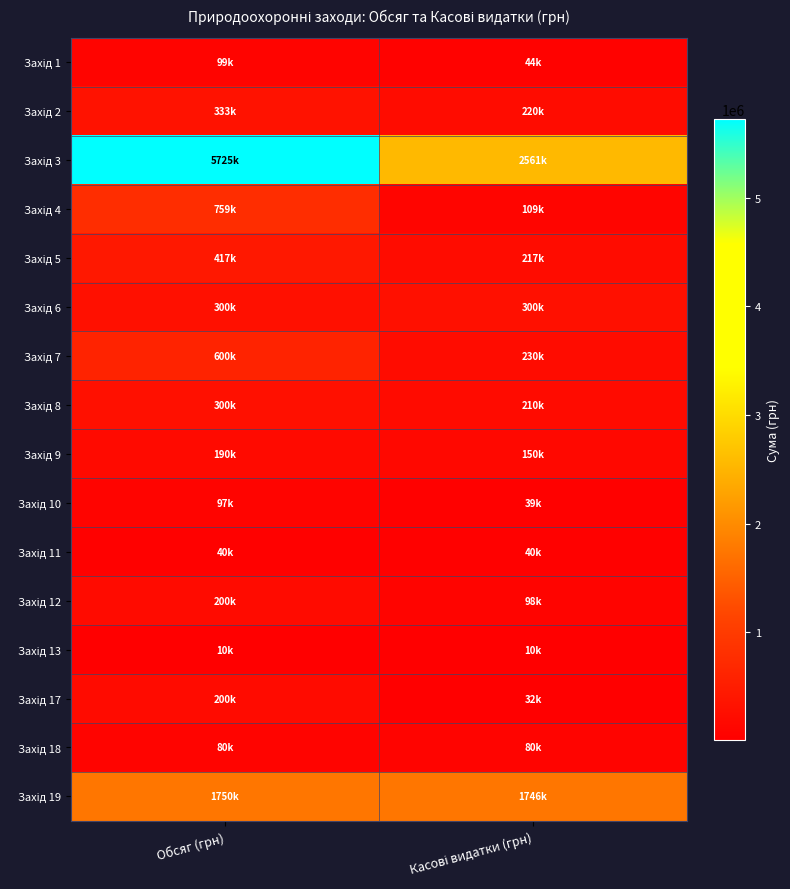

At Обсяг (грн), list the series in order from largest to smallest.

Захід 3, Захід 19, Захід 4, Захід 7, Захід 5, Захід 2, Захід 6, Захід 8, Захід 12, Захід 17, Захід 9, Захід 1, Захід 10, Захід 18, Захід 11, Захід 13